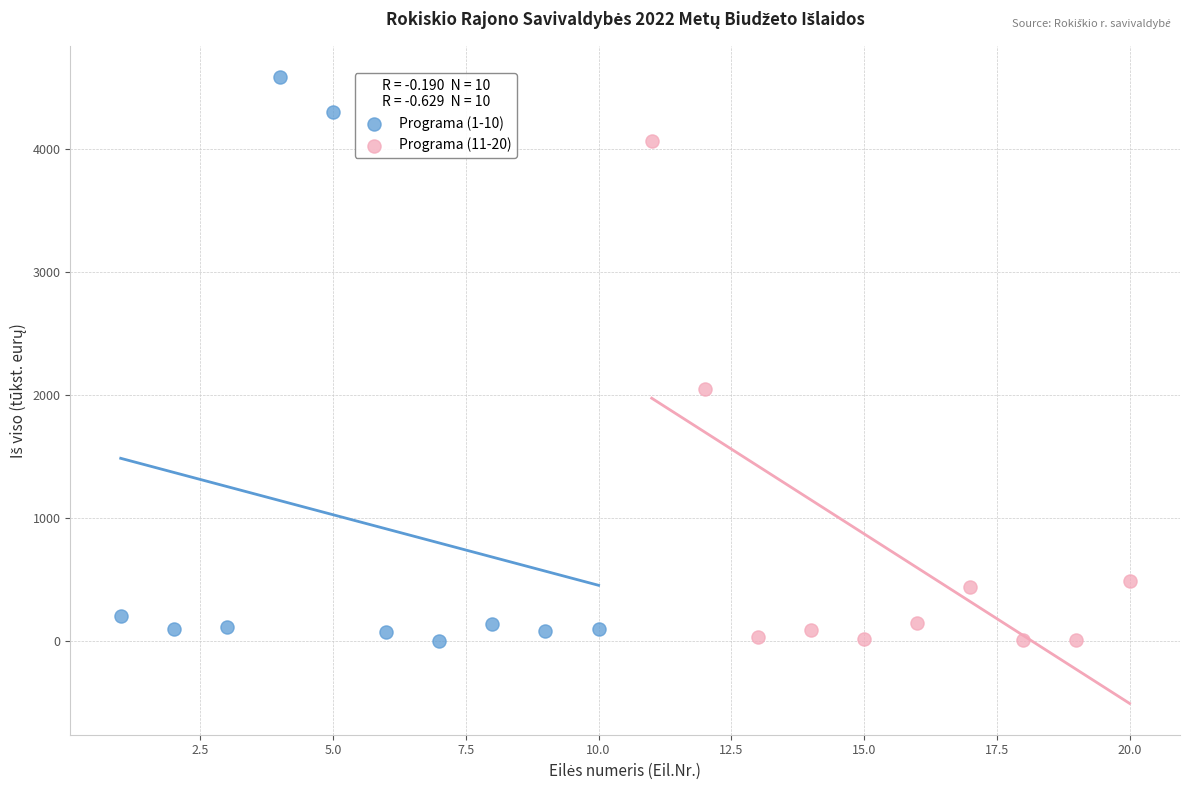

Which series reaches the maximum Y coordinate?

Programa (1-10)